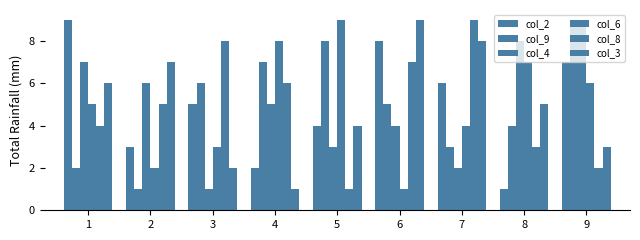

What is the minimum value shown in the chart?

1